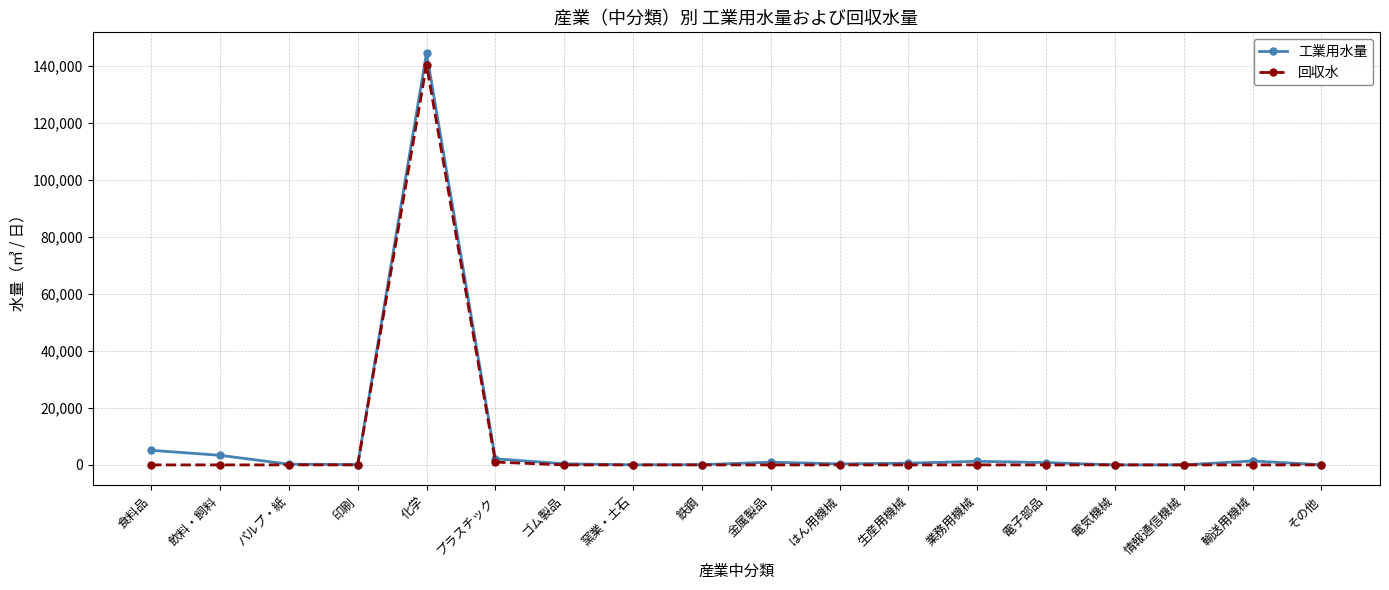

Which series has the largest range (max minus min)?

工業用水量